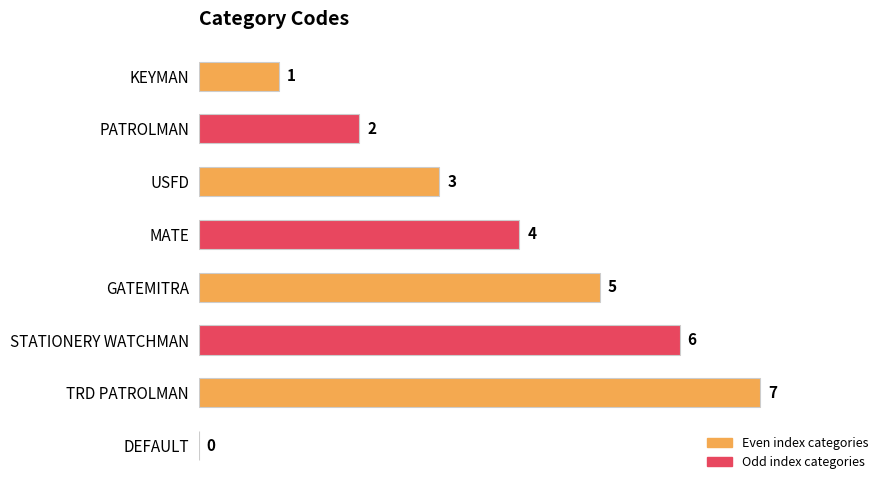

What is the sum of all values?

28